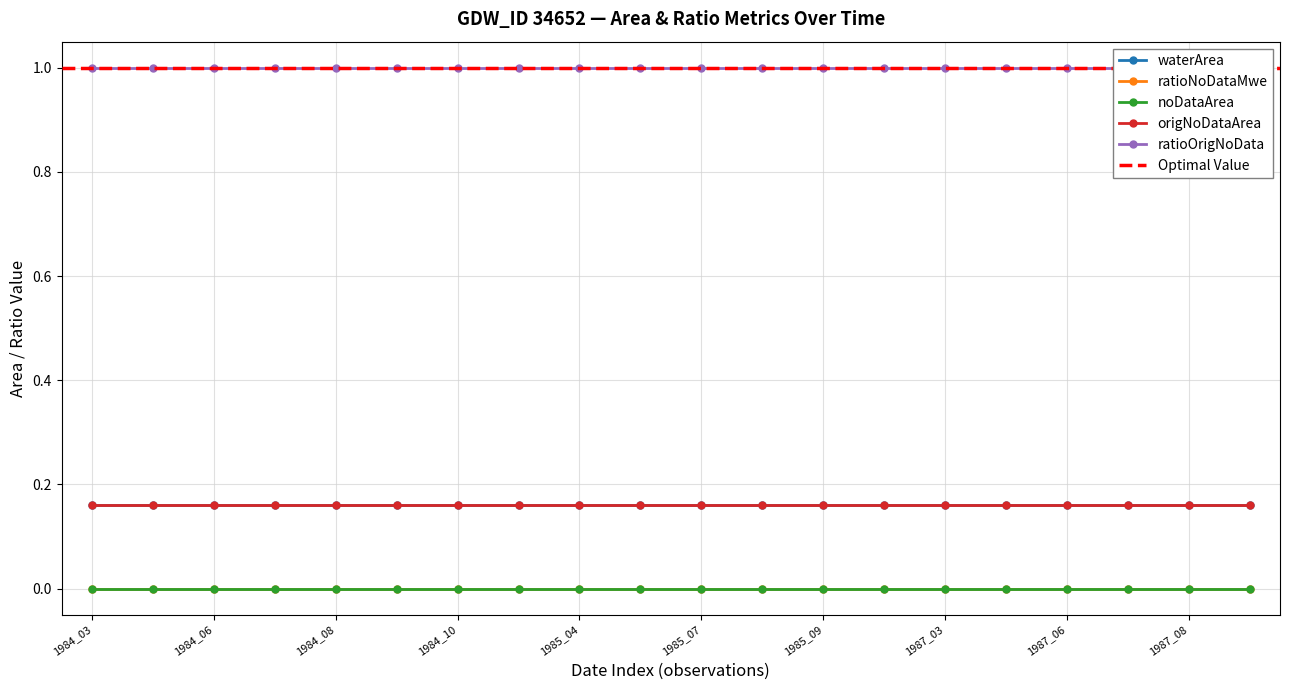

What is the total value across all series at 1985_08?

1.3